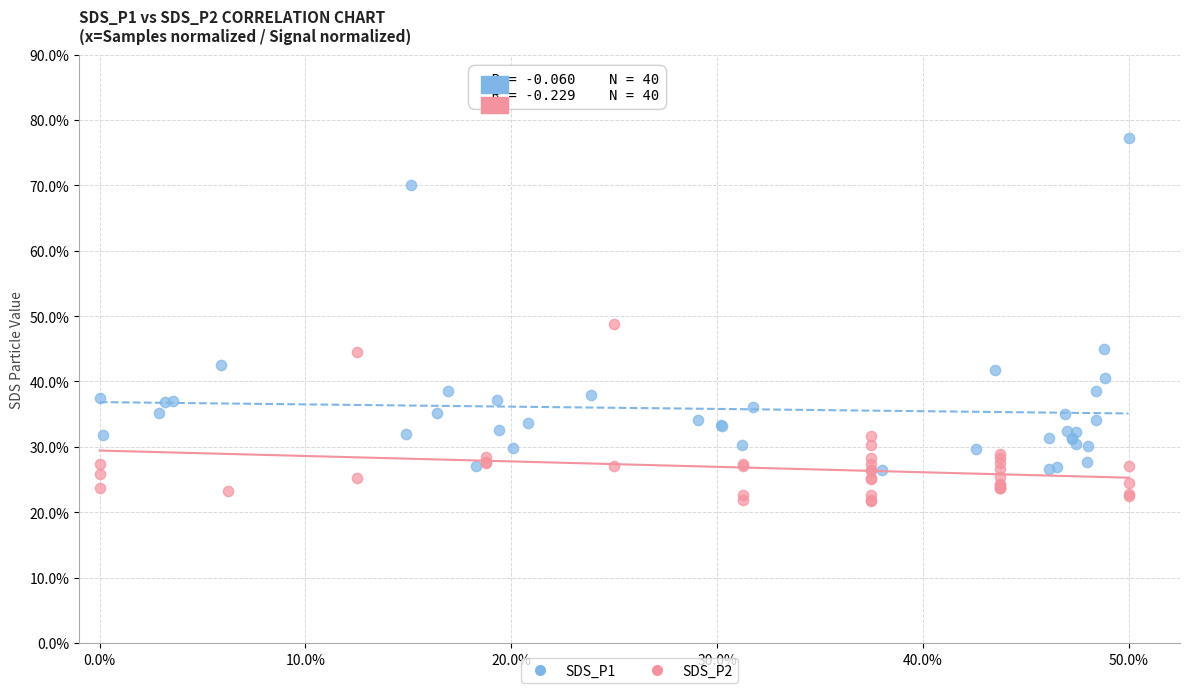

Which series has the largest Y range (max minus min)?

SDS_P1